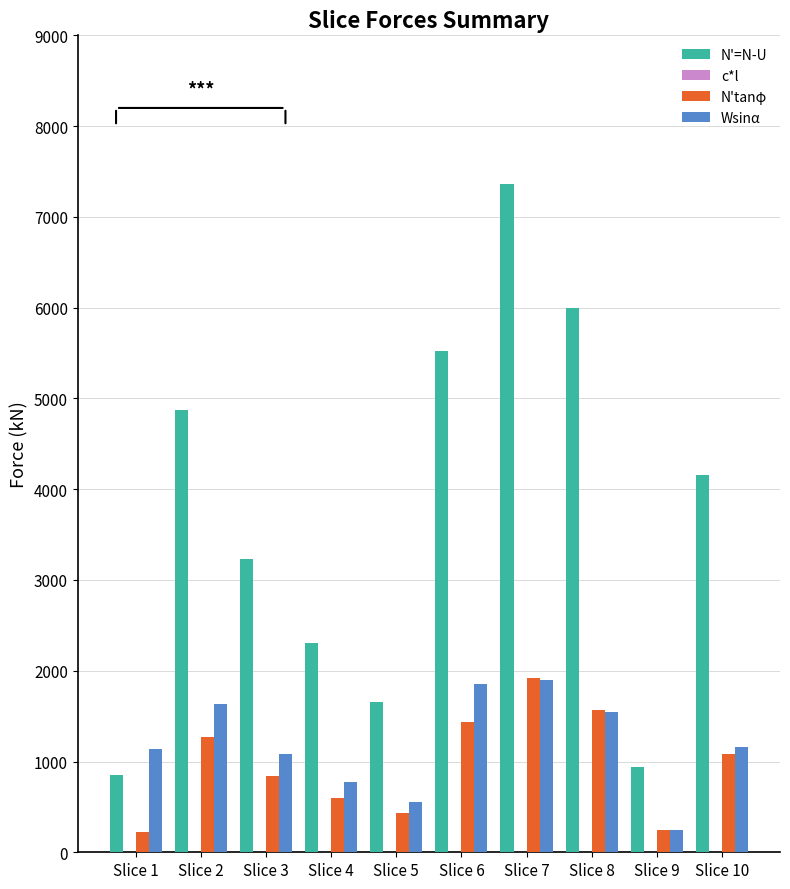

How many bars are there in total?

30